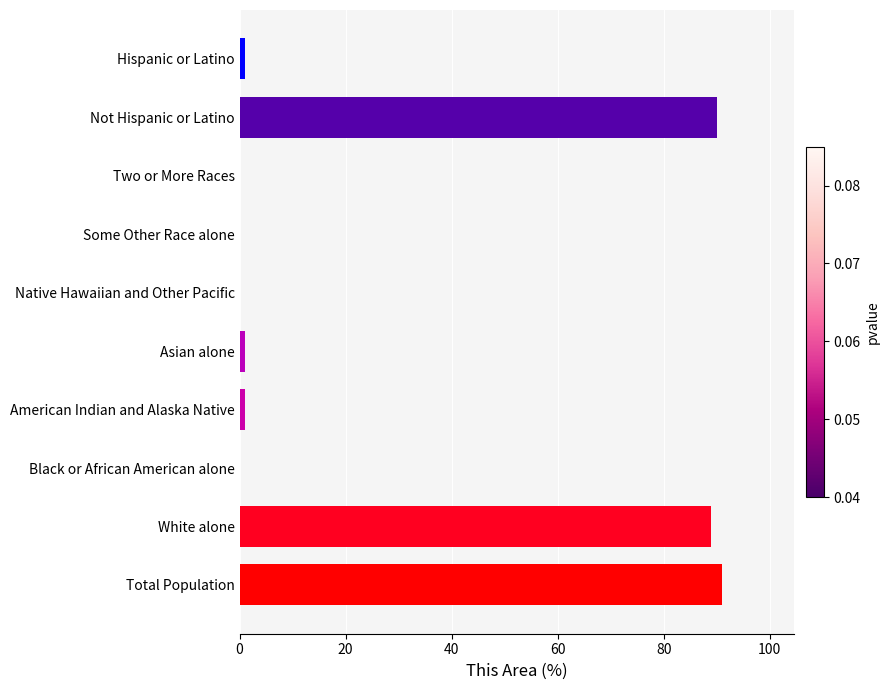

True or false: the data shows 123 at Not Hispanic or Latino.

False